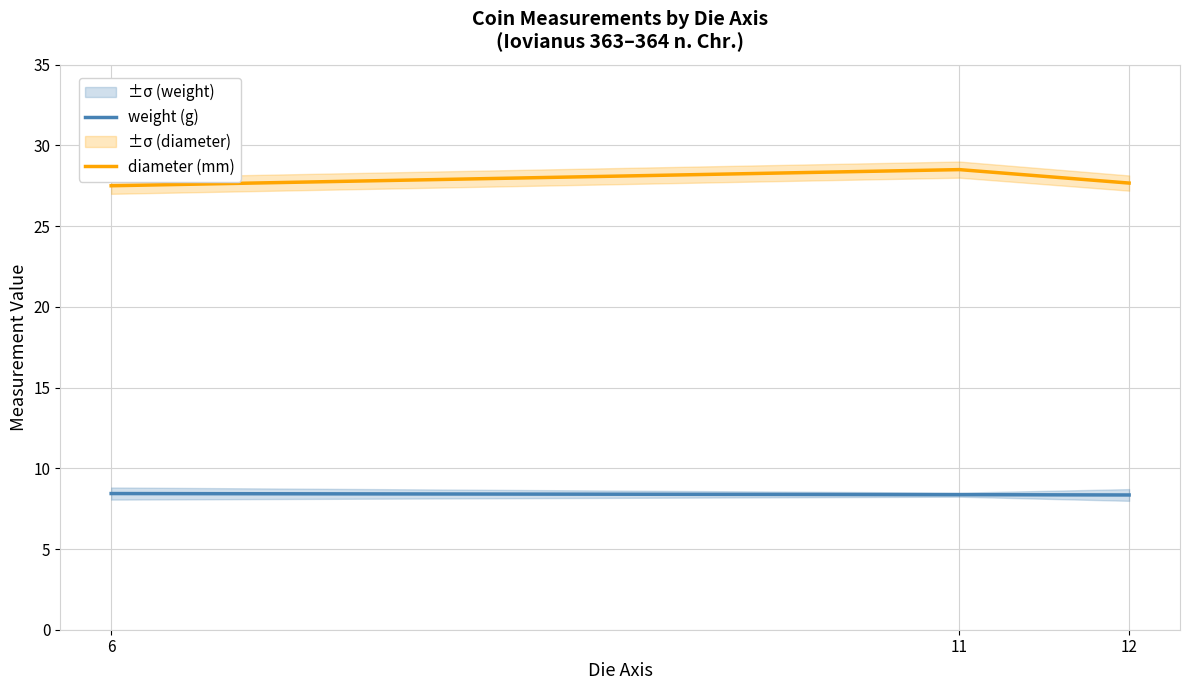

Count the number of categories in the chart.

3